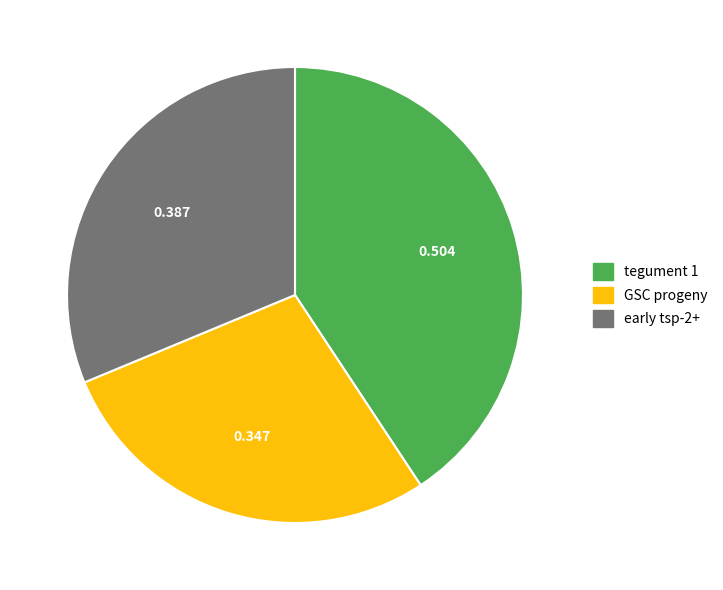

Which category has the biggest portion of the pie?

tegument 1